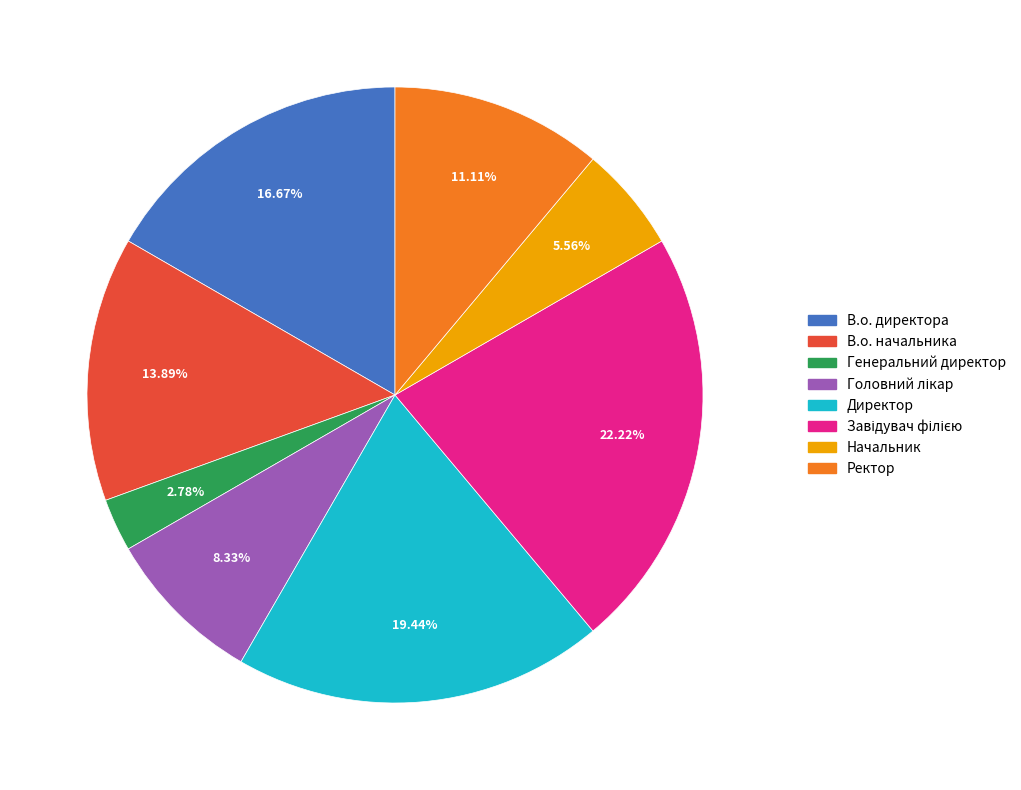

To the nearest percent, what is the difference between the Генеральний директор and Начальник slice percentages?

3%